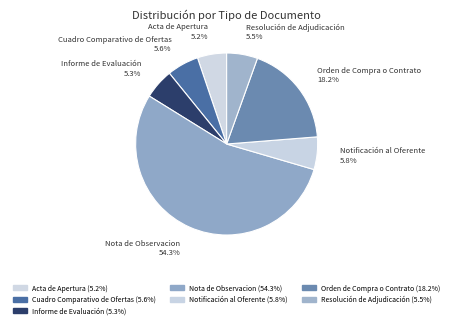

Count the number of slices in the pie.

7